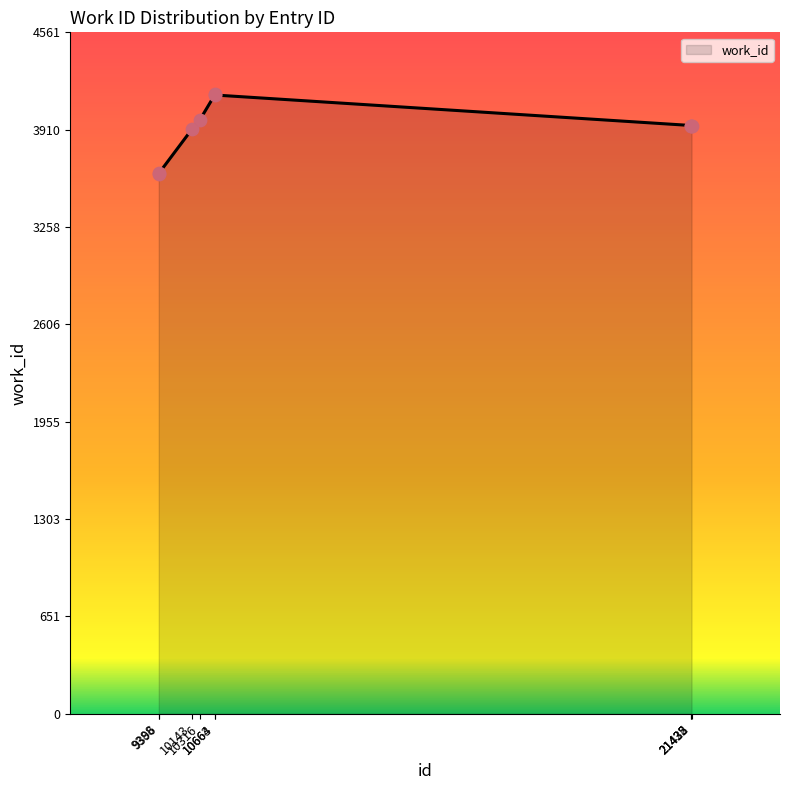

What is the difference between the maximum and minimum values?

532